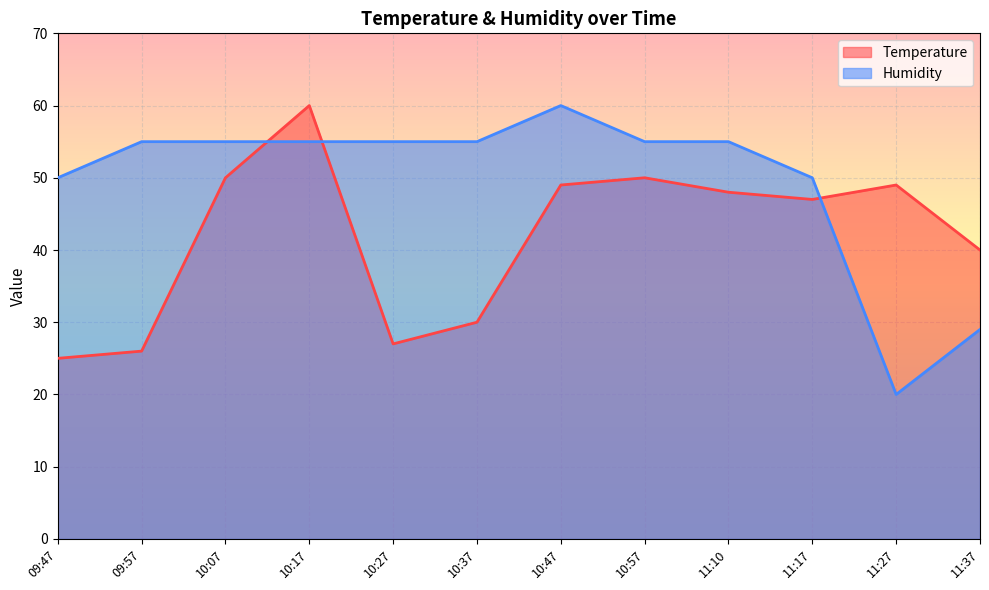

What is the label of the 8th point from the left?

10:57